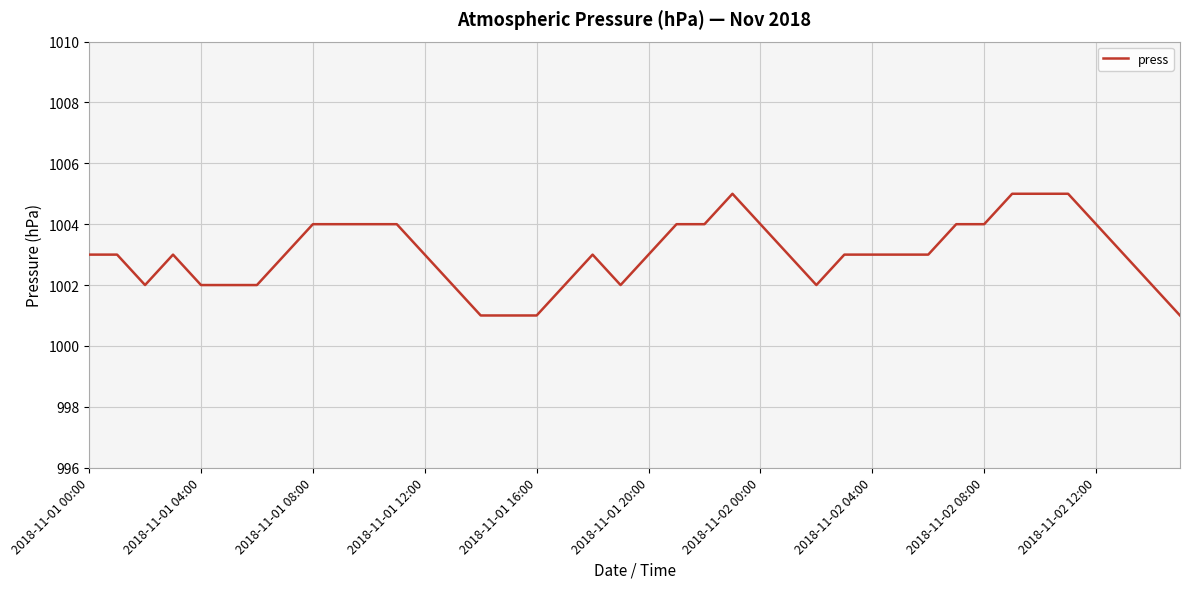

What is the smallest value displayed?

1001